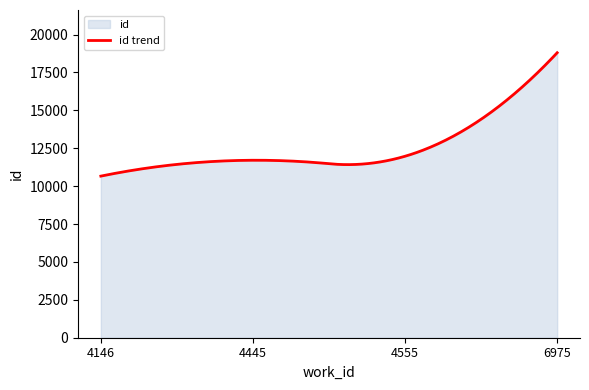

What is the average value?

12571.4